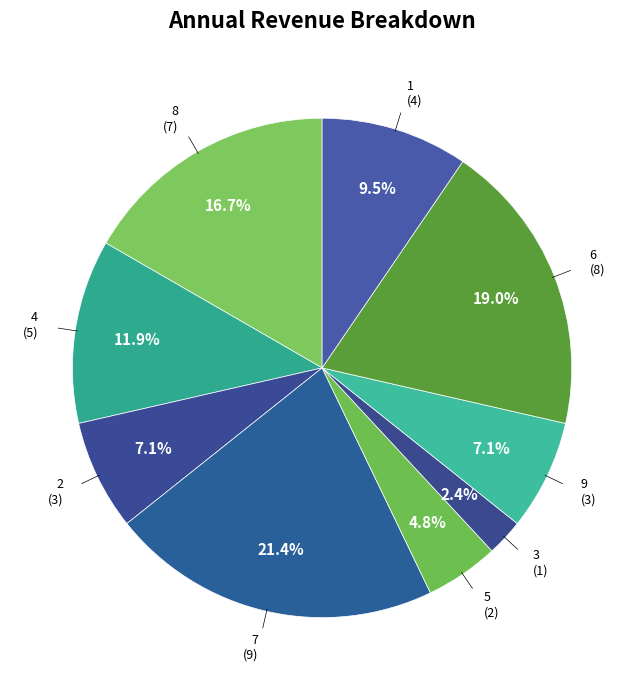

What percentage is the 5 slice, to the nearest percent?

5%